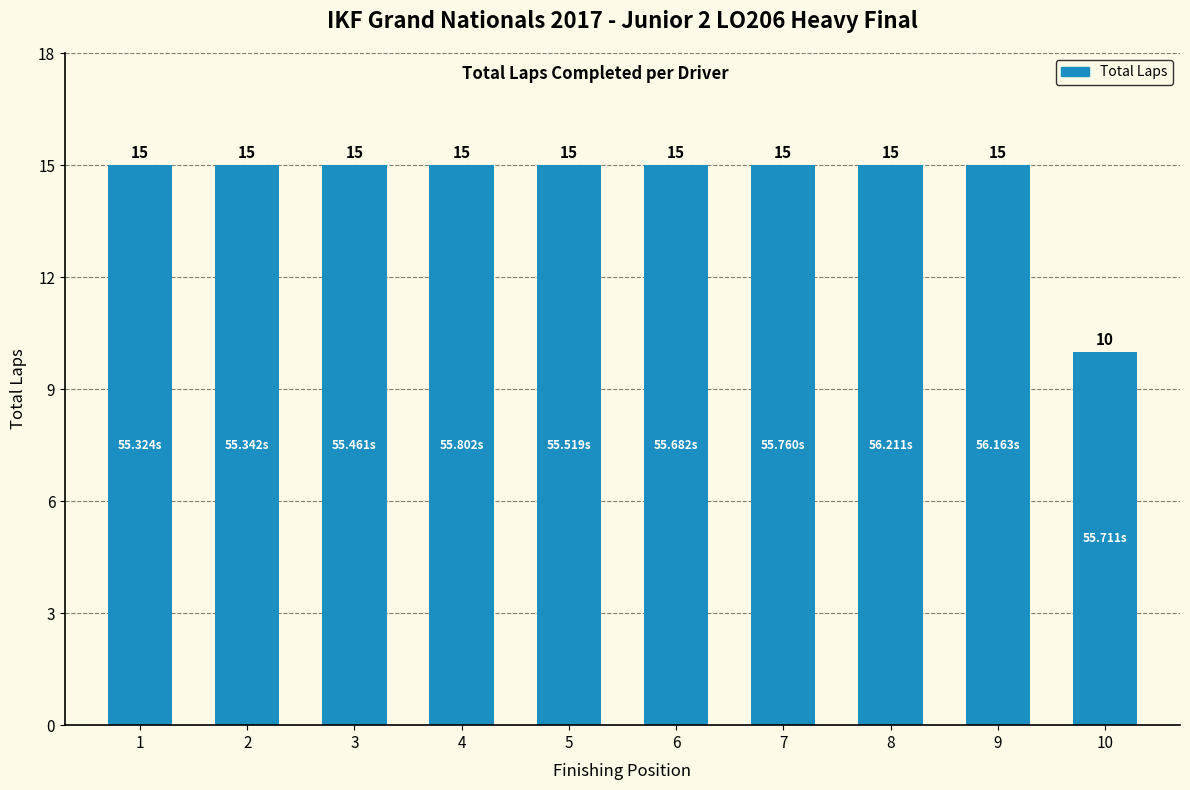

Does the chart contain stacked bars?

No